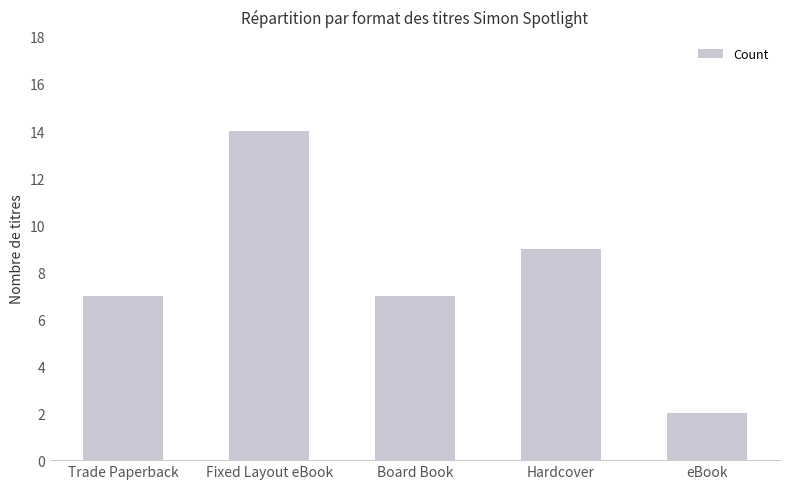

Reading left to right, what are all the values shown in this chart?

7	14	7	9	2